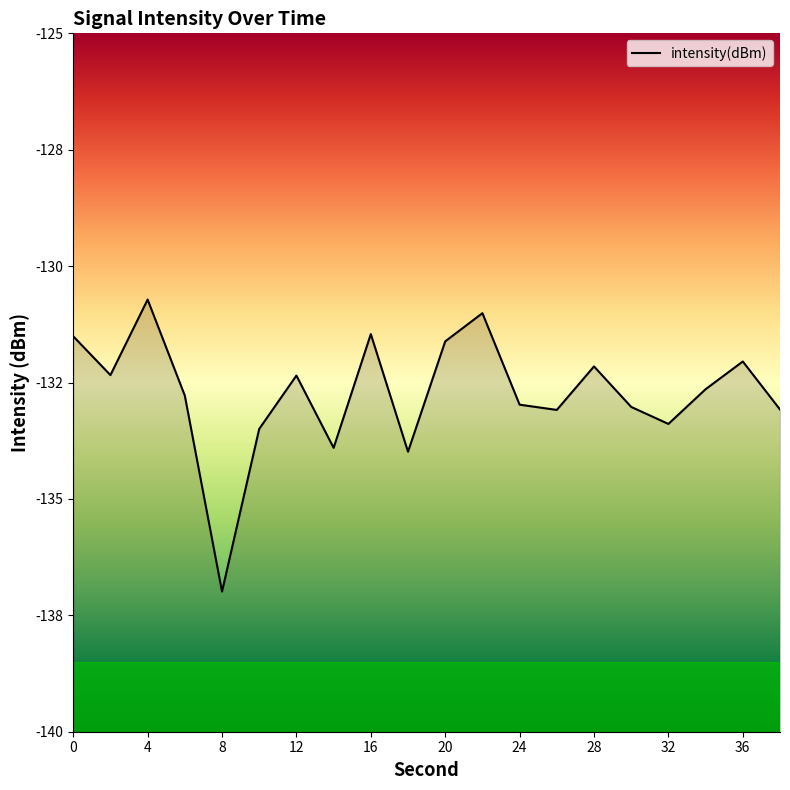

What is the sum of all values?

-2654.6